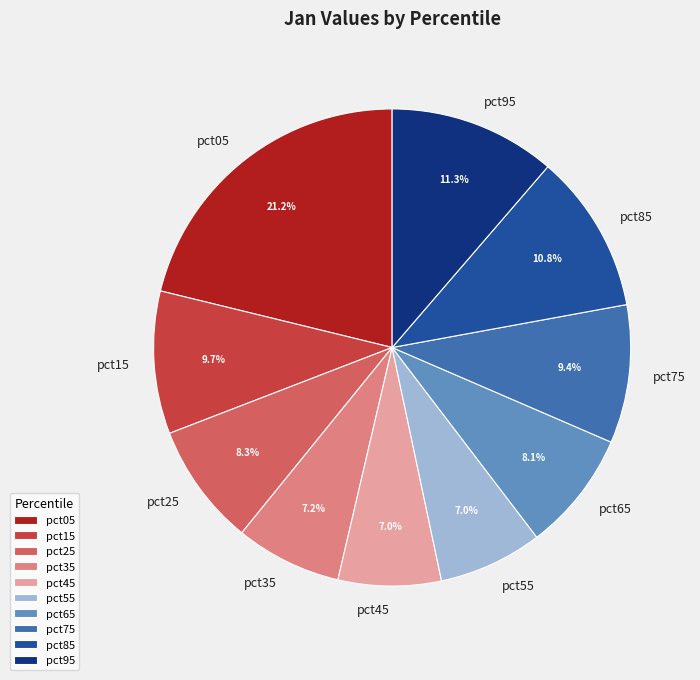

Do pct95 and pct35 together represent more than half of the pie?

No